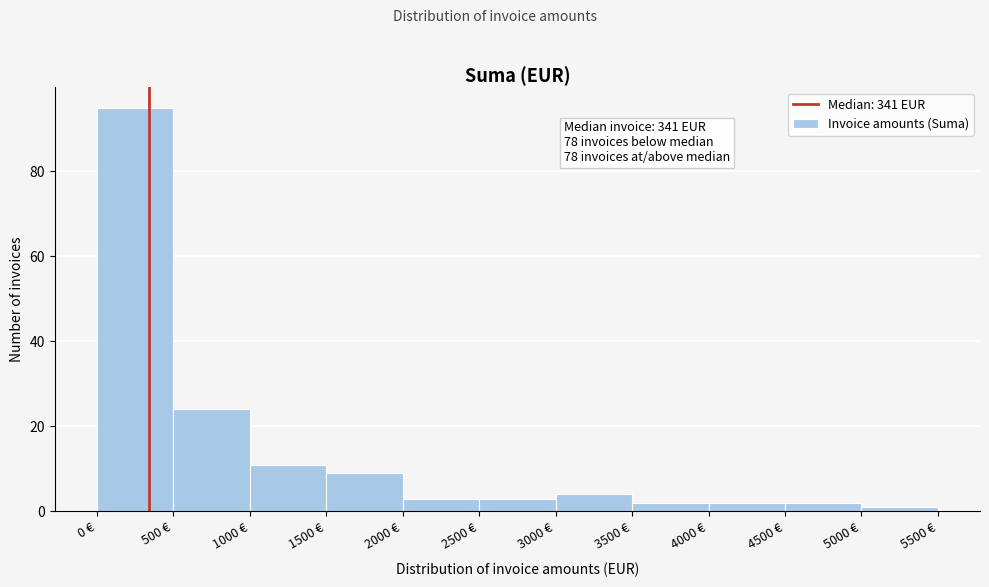

Over which range of the x-axis is the bar tallest?

0 to 500